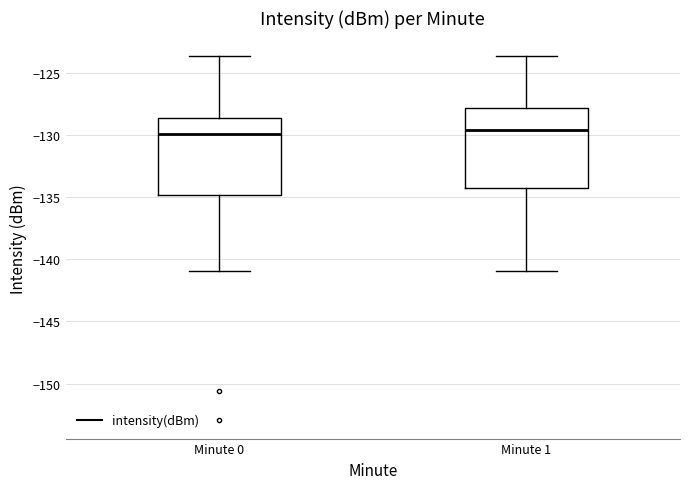

Where does the upper whisker of the box for Minute 0 end on the y-axis? The values are not printed on the chart, so give them approximately, as read against the axis.

-123.5